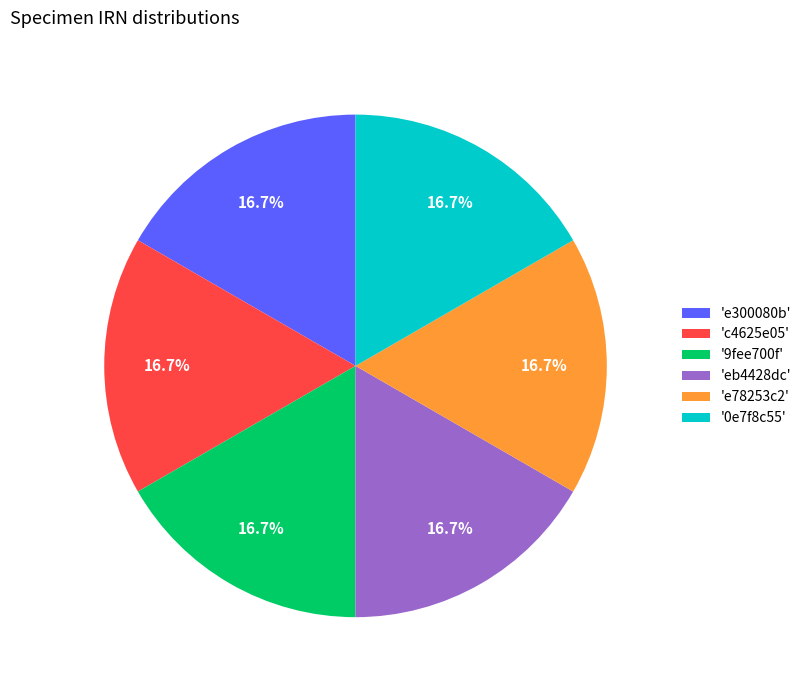

What percentage is NOT represented by 'eb4428dc'?

83.3%